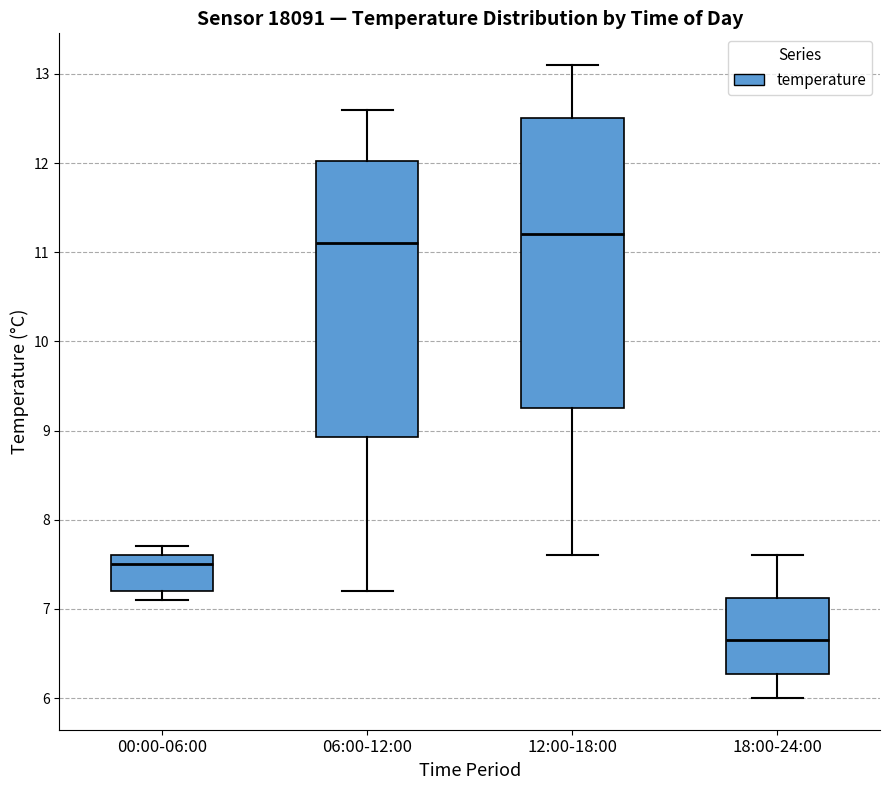

Reading left to right, read every box against the y-axis: the position of its median line, the range the box covers, and the ends of its whiskers. The values are not printed on the chart, so give them approximately, as read against the axis.

00:00-06:00: median 7.5, box 7.2 to 7.6, whiskers 7.1 to 7.7
06:00-12:00: median 11.1, box 8.9 to 12.0, whiskers 7.2 to 12.6
12:00-18:00: median 11.2, box 9.3 to 12.5, whiskers 7.6 to 13.1
18:00-24:00: median 6.7, box 6.3 to 7.1, whiskers 6.0 to 7.6